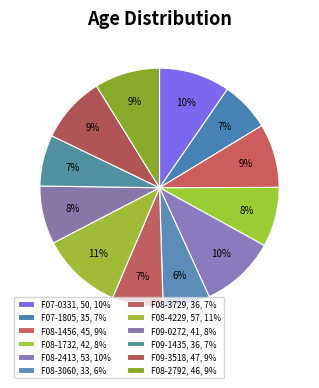

Combined, do F08-3060 and F07-0331 account for over 50%?

No